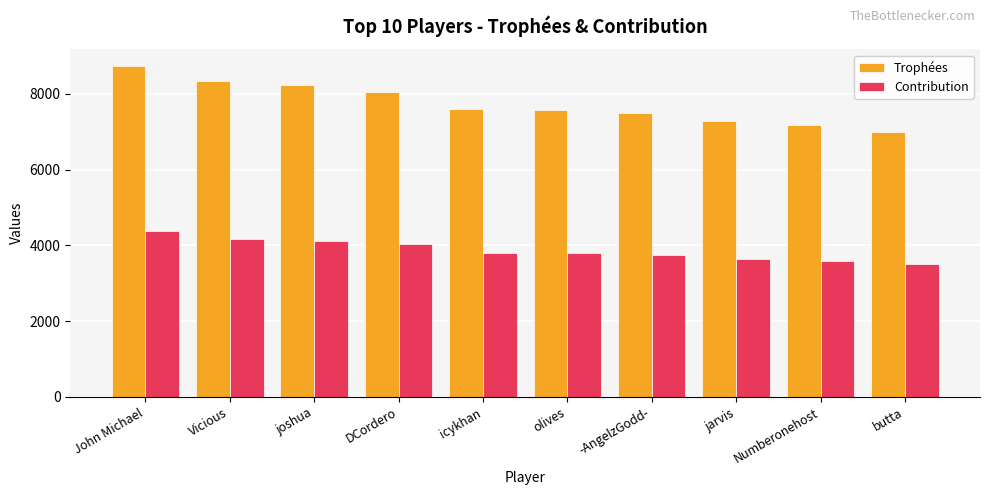

What is the average value of the Trophées series?

7755